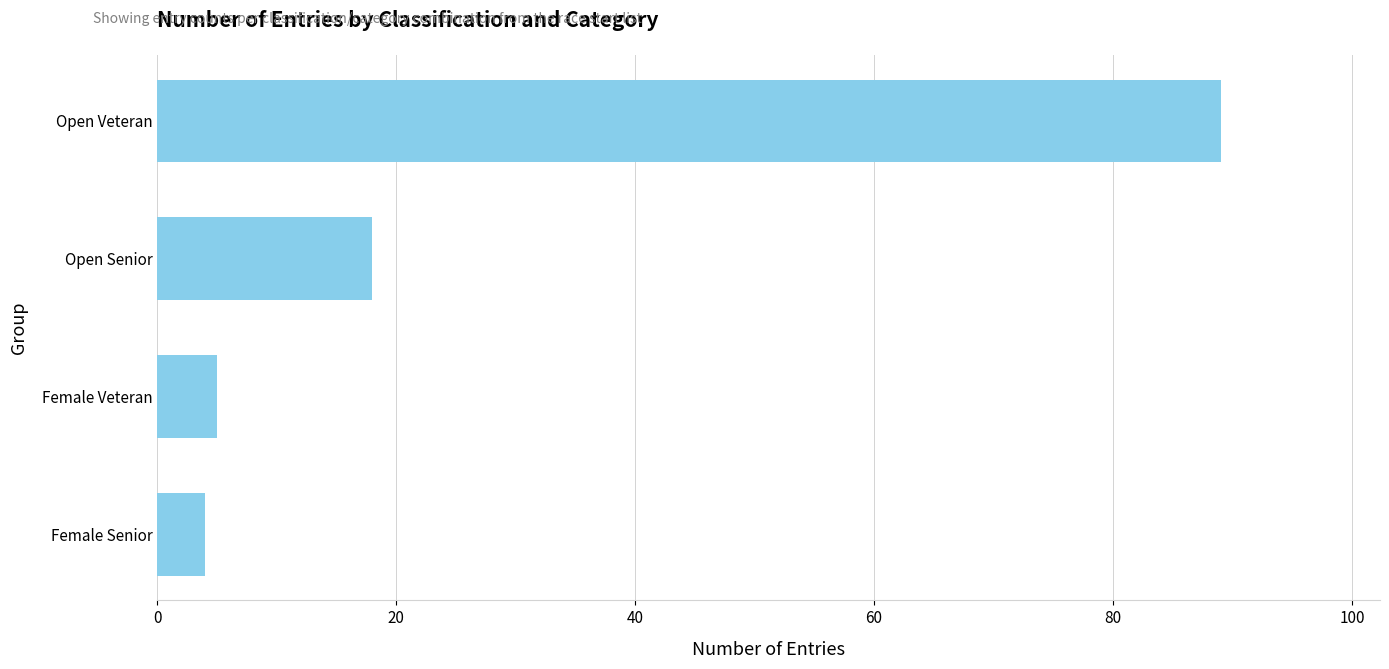

Approximately how many times larger is the value at Female Veteran compared to Open Senior?

0.3